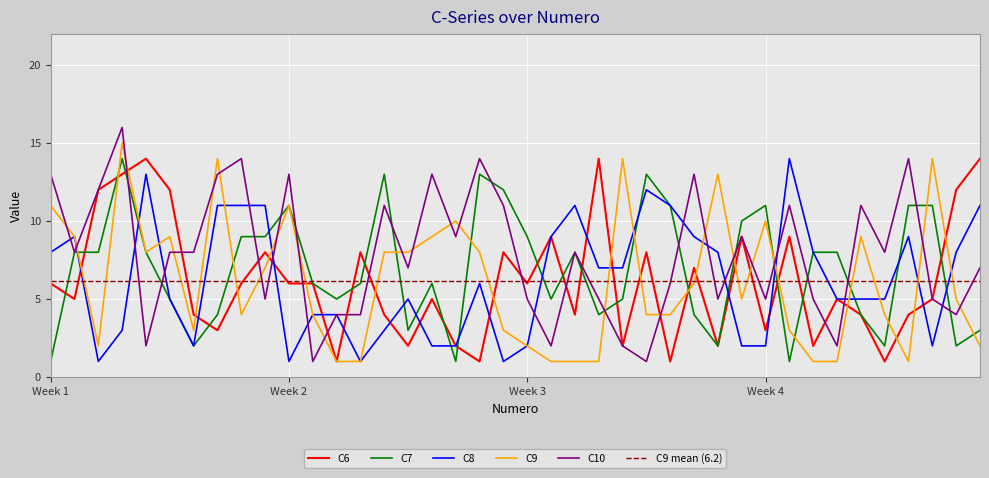

Which series has the widest spread of values?

C10